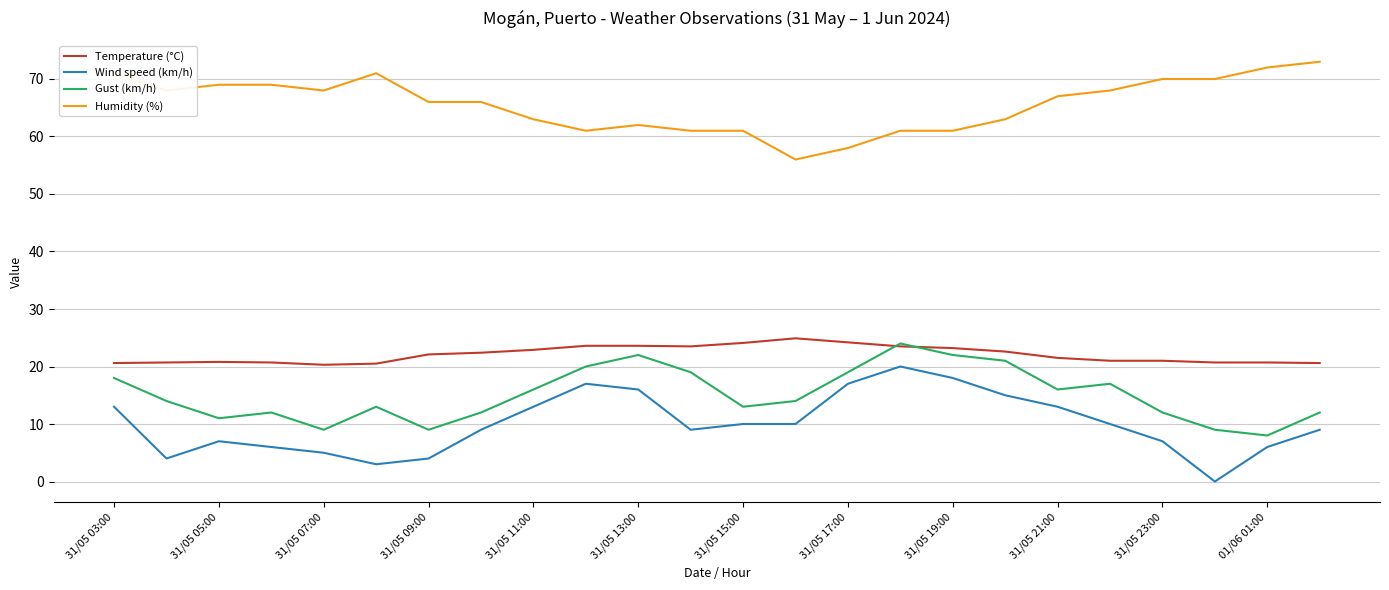

True or false: Gust (km/h) and Wind speed (km/h) intersect in this chart.

False